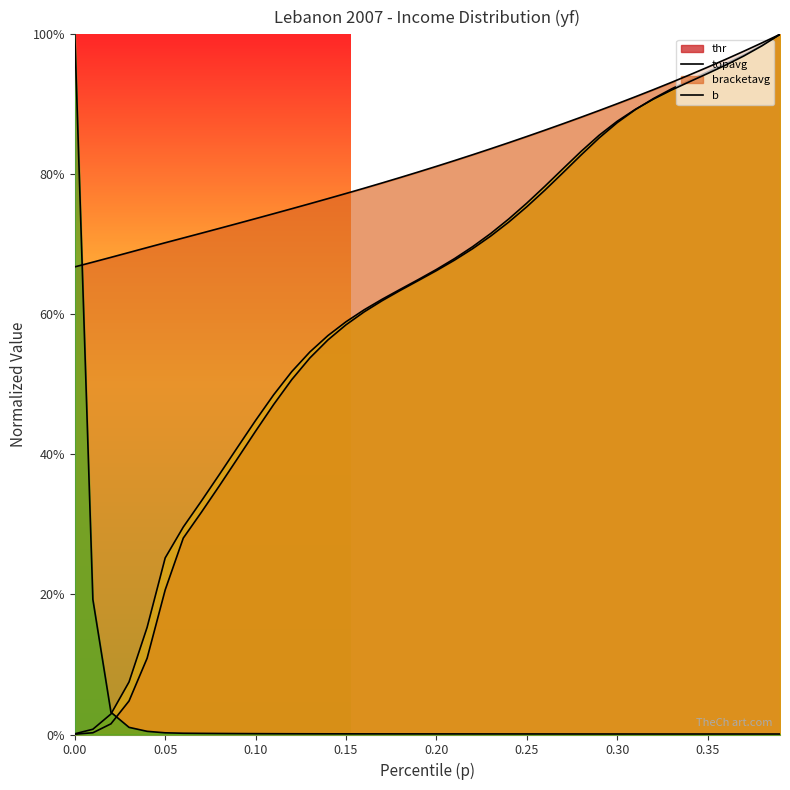

What is the difference between the thr values at 0.16 and 0.37?

0.4